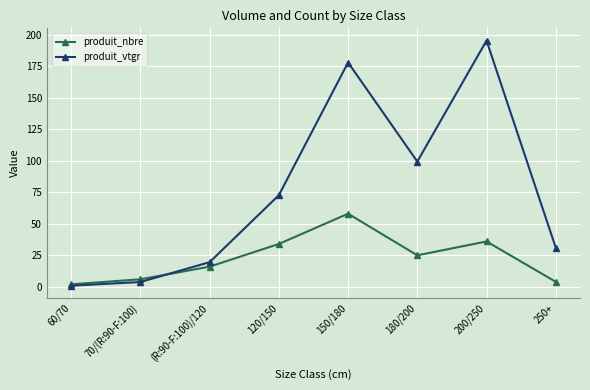

What is the total value across all series at 200/250?

231.2